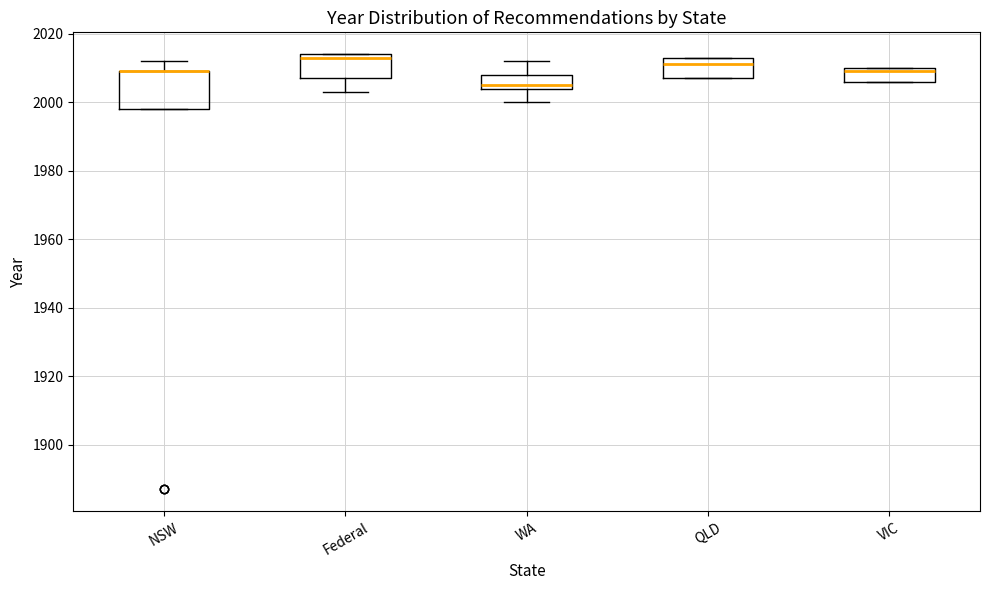

Where does the lower whisker of the box for Federal end on the y-axis? The values are not printed on the chart, so give them approximately, as read against the axis.

2004